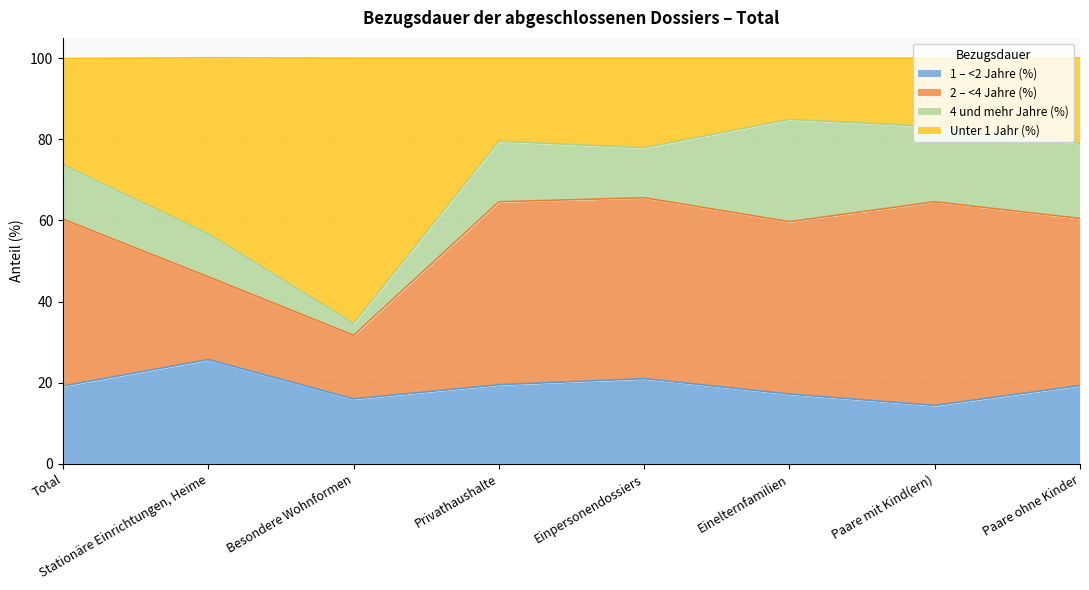

The value of 1 – <2 Jahre (%) at Einelternfamilien is 17.2. True or false?

True